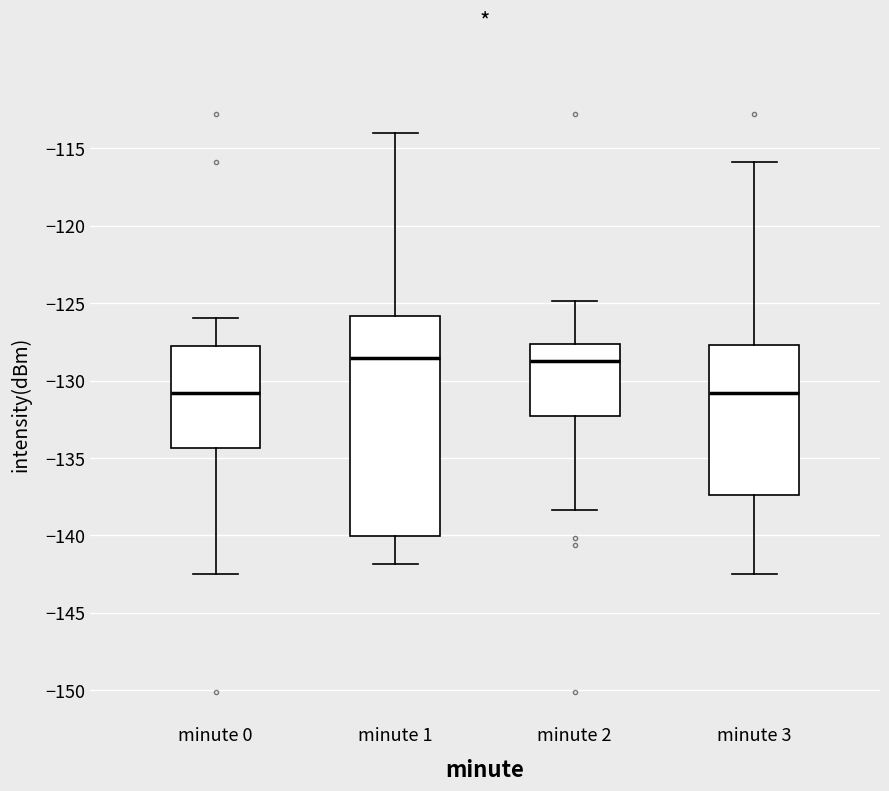

Reading left to right, read every box against the y-axis: the position of its median line, the range the box covers, and the ends of its whiskers. The values are not printed on the chart, so give them approximately, as read against the axis.

minute 0: median -131.0, box -134.5 to -128.0, whiskers -142.5 to -126.0
minute 1: median -128.5, box -140.0 to -126.0, whiskers -142.0 to -114.0
minute 2: median -128.5, box -132.5 to -127.5, whiskers -138.5 to -125.0
minute 3: median -131.0, box -137.5 to -127.5, whiskers -142.5 to -116.0